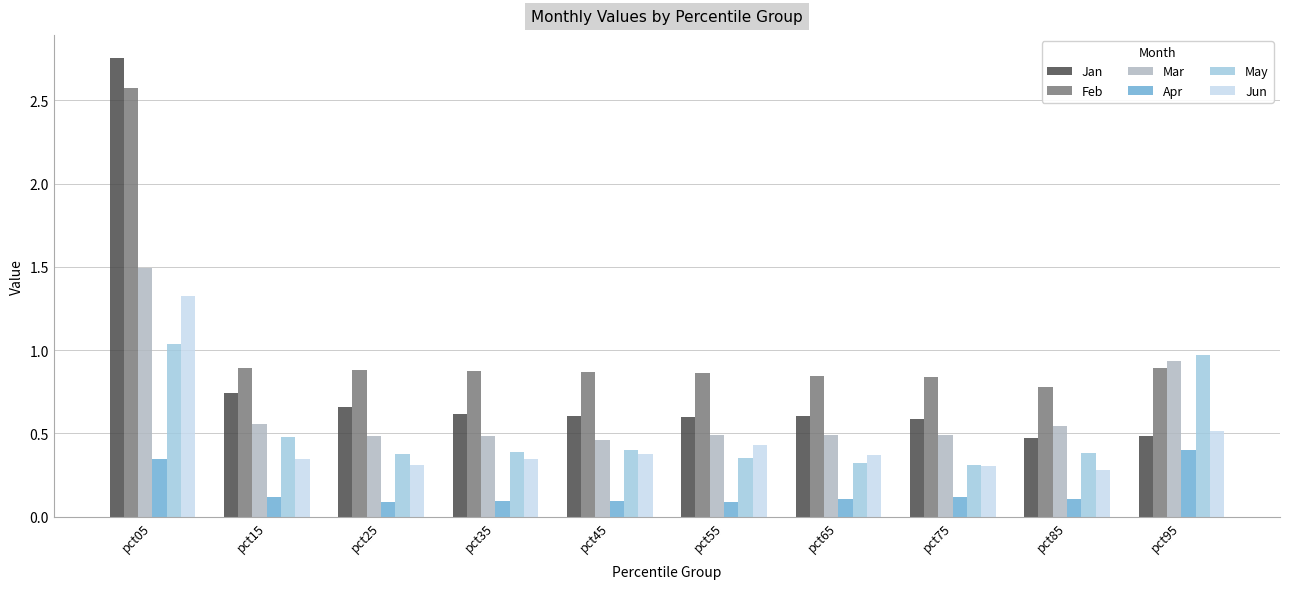

Is it true that Mar equals 0.2 at pct15?

False